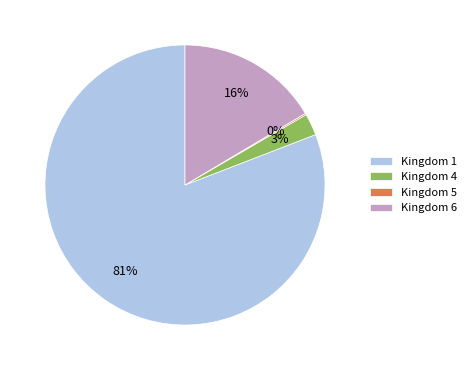

What is the majority slice?

Kingdom 1